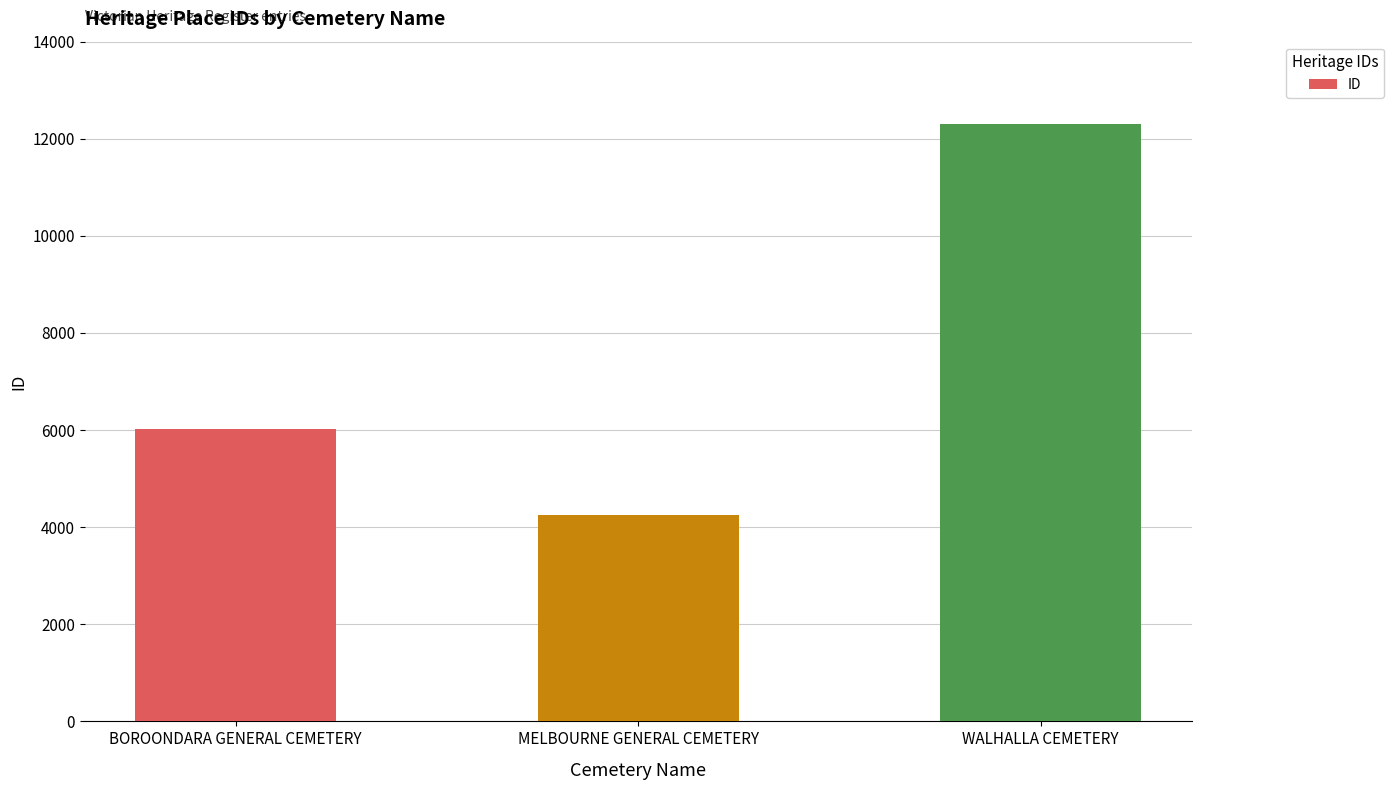

What is the greatest value displayed?

12311